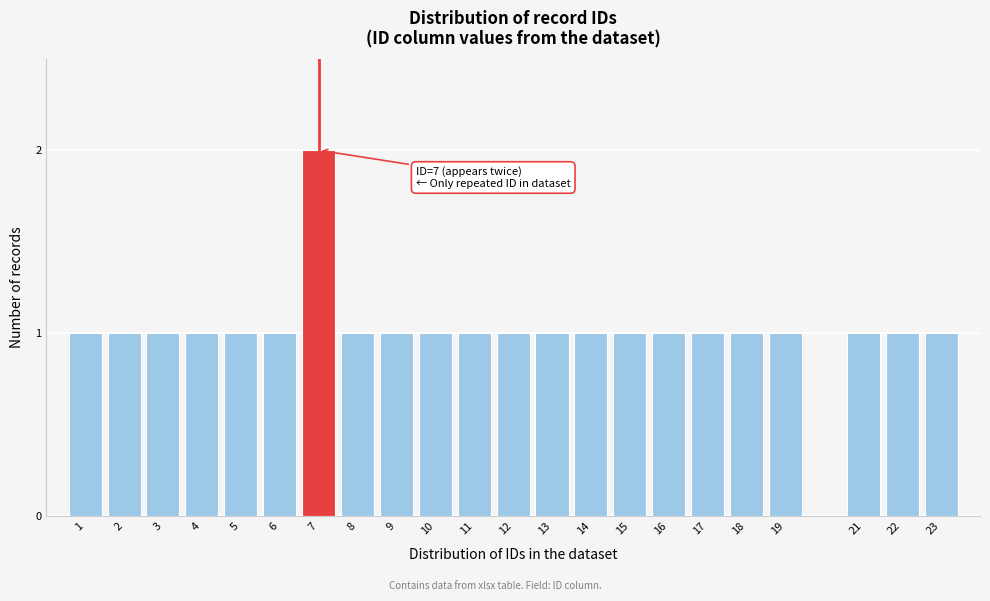

Reading left to right, transcribe all the data shown in this chart.

1=1	2=1	3=1	4=1	5=1	6=1	7=2	8=1	9=1	10=1	11=1	12=1	13=1	14=1	15=1	16=1	17=1	18=1	19=1	21=1	22=1	23=1